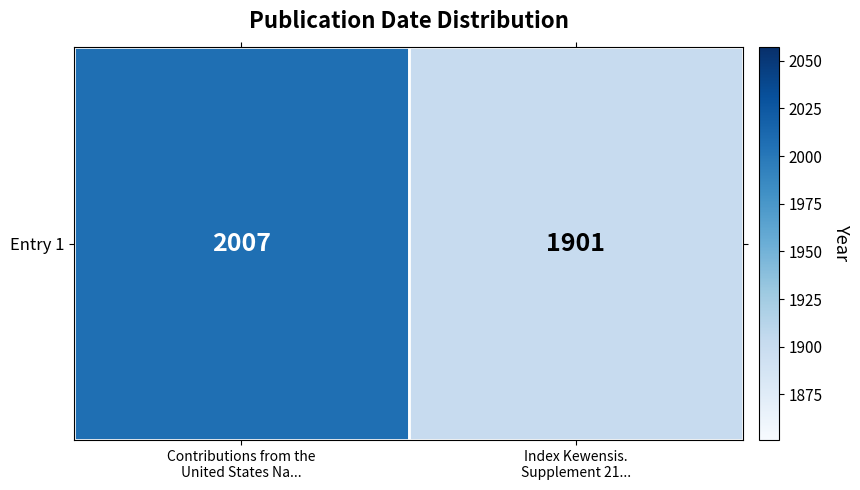

The value at Contributions from the
United States Na... is 2664. True or false?

False